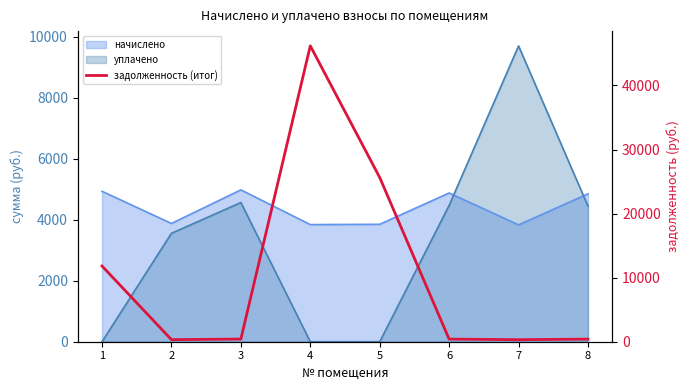

At which category does the data reach its first local valley?

2